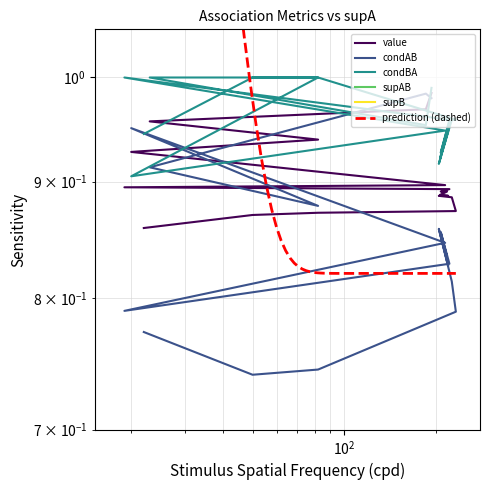

True or false: supB and supAB intersect in this chart.

False